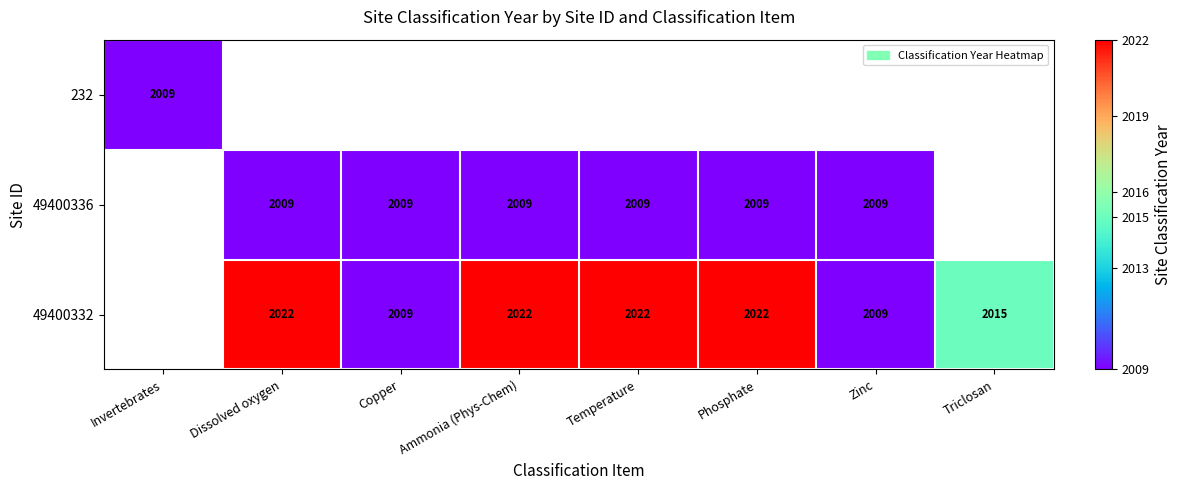

What is the difference between the 49400332 values at Temperature and Triclosan?

7